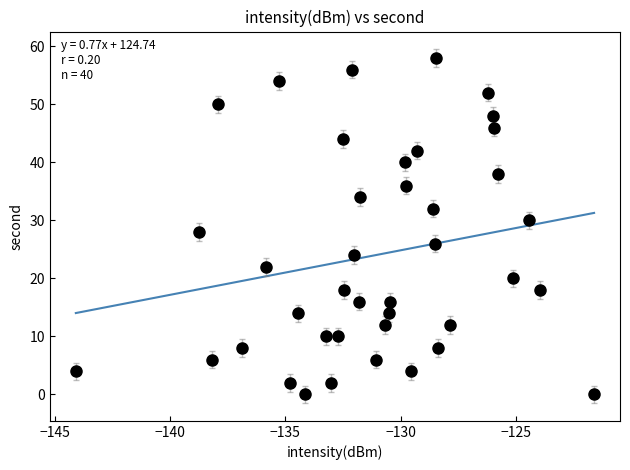

What is the range of Y values (max minus min)?

58